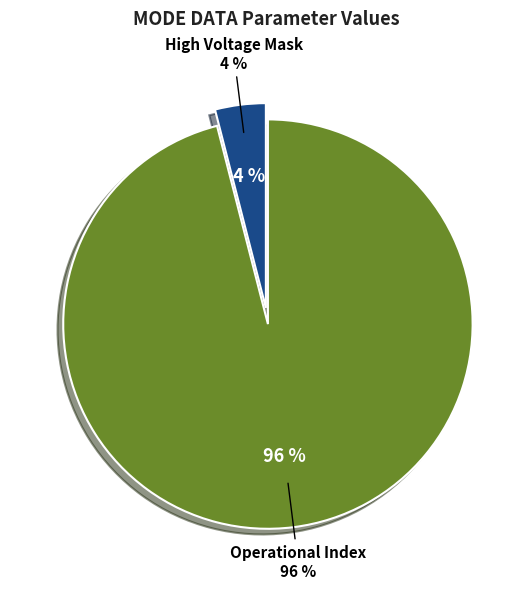

Does any single category account for the majority?

Yes